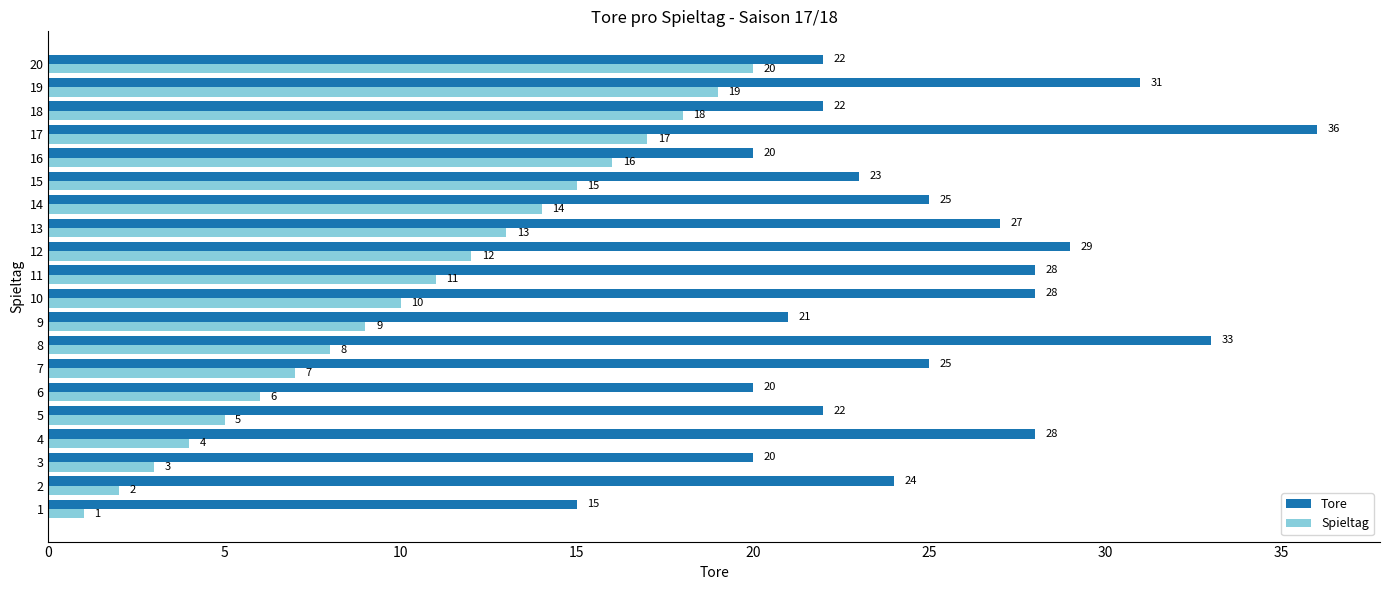

Is it true that Spieltag equals 11 at 11?

True